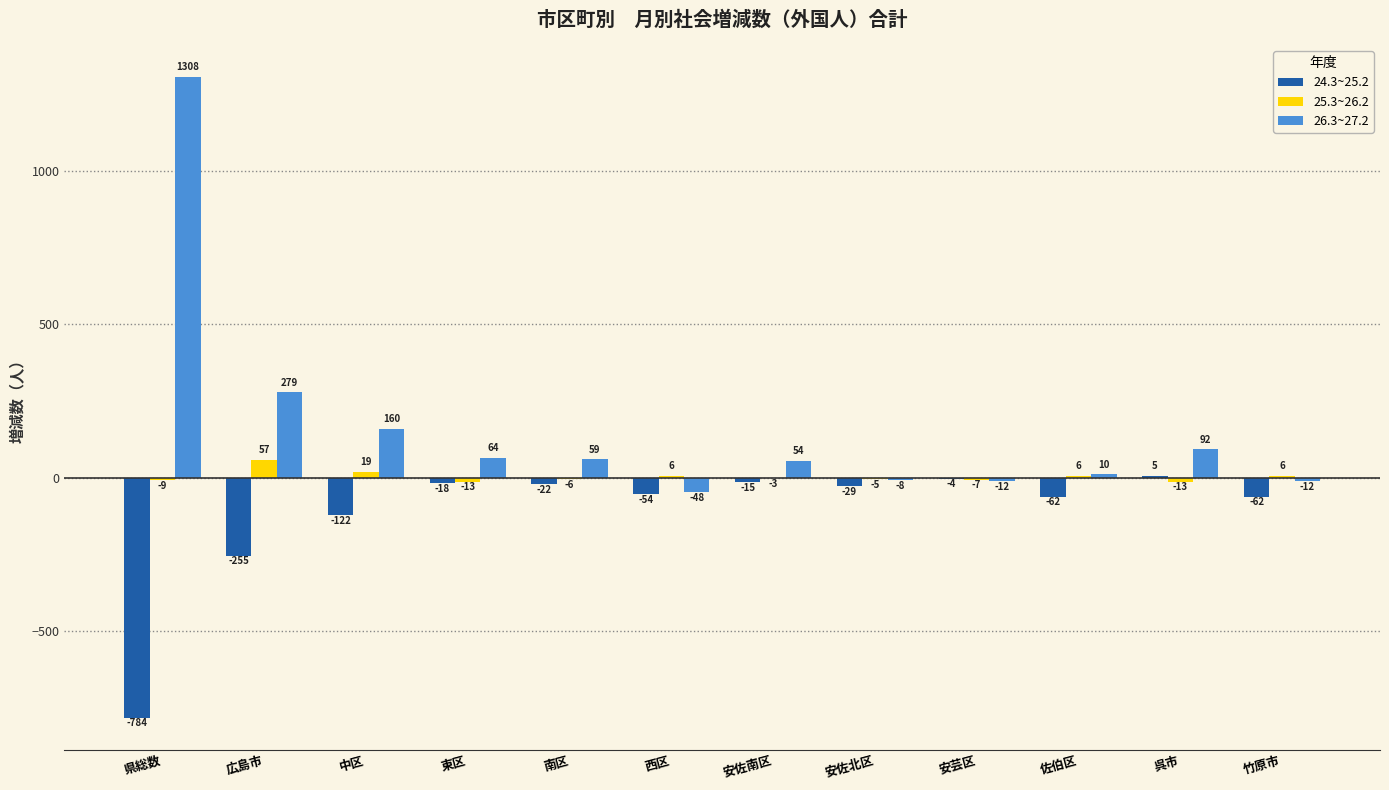

What is the sum of all 24.3~25.2 values?

-1422